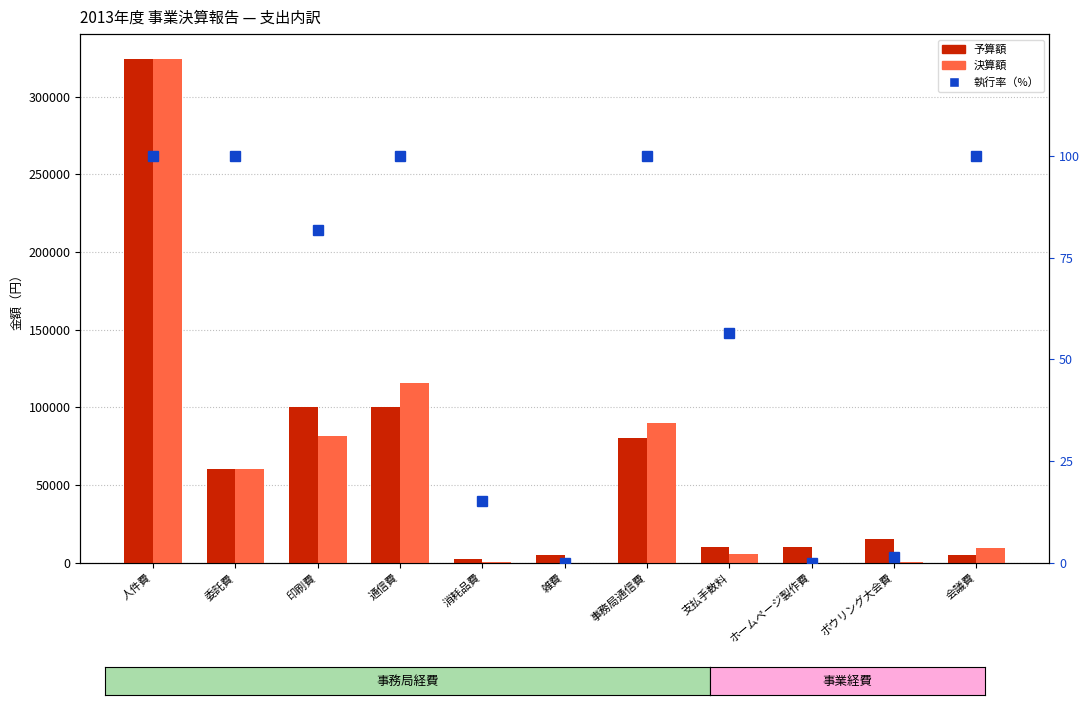

Which category has the highest value in the 執行率（%） series?

人件費